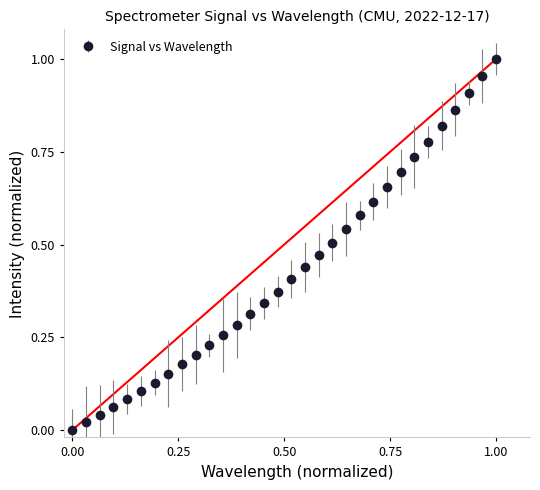

What is the sum of all values?

13.7